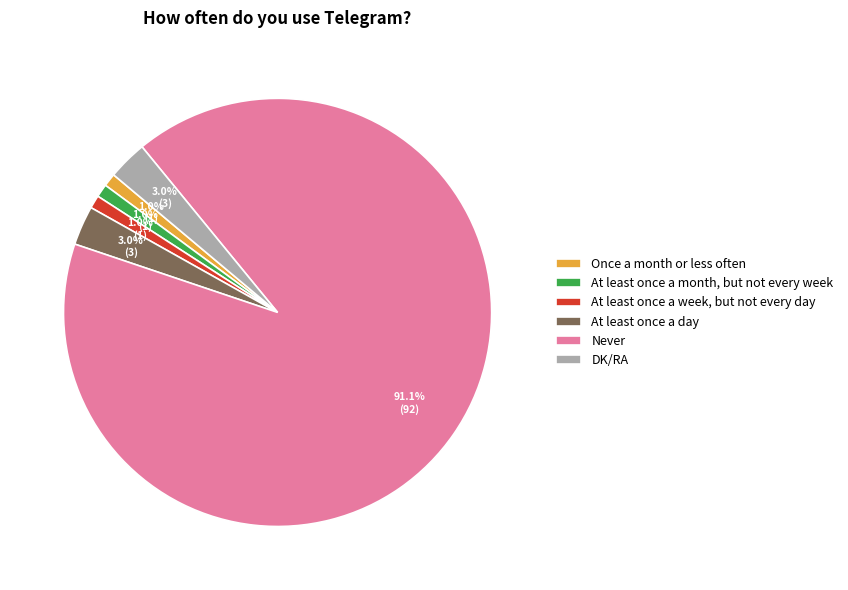

The At least once a month, but not every week slice represents 1% of the pie. True or false?

True